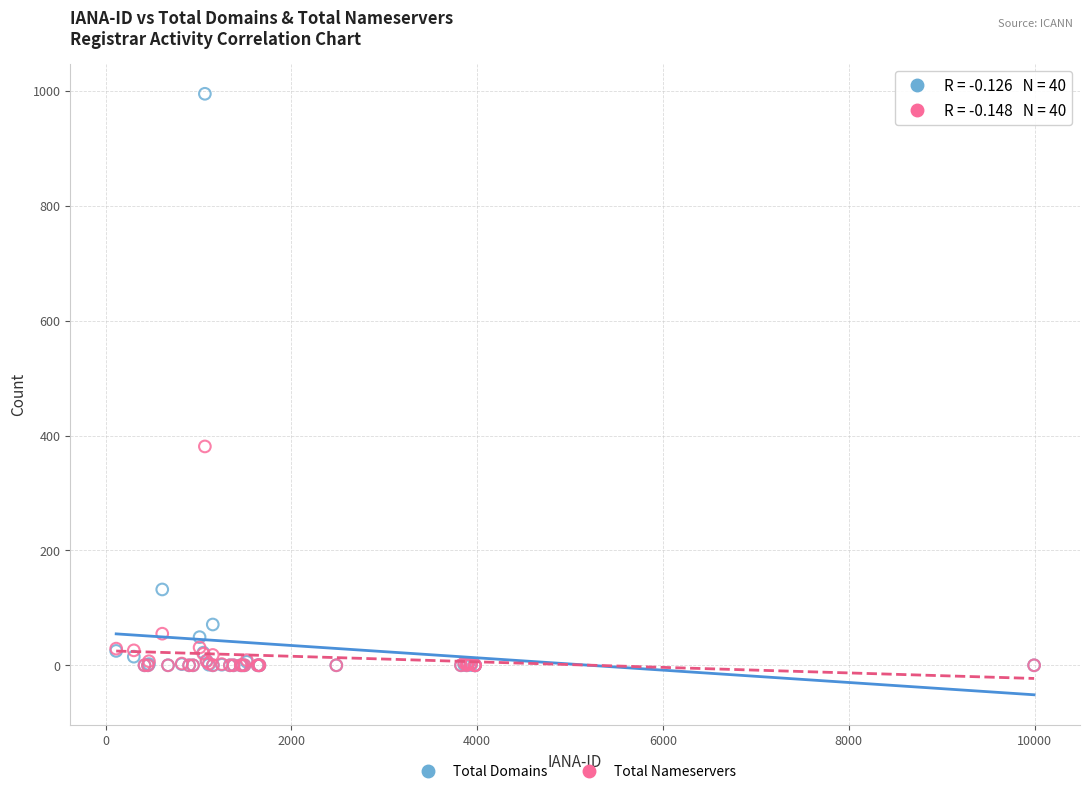

Which series has the largest Y range (max minus min)?

Total Domains